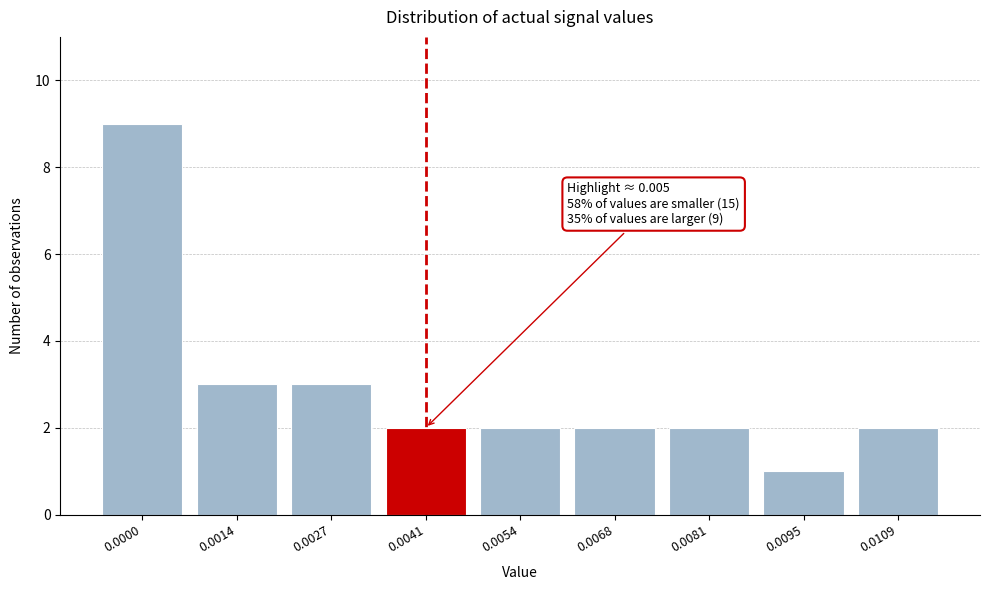

Reading left to right, extract all data points from this chart.

0.0000=9	0.0014=3	0.0027=3	0.0041=2	0.0054=2	0.0068=2	0.0081=2	0.0095=1	0.0109=2